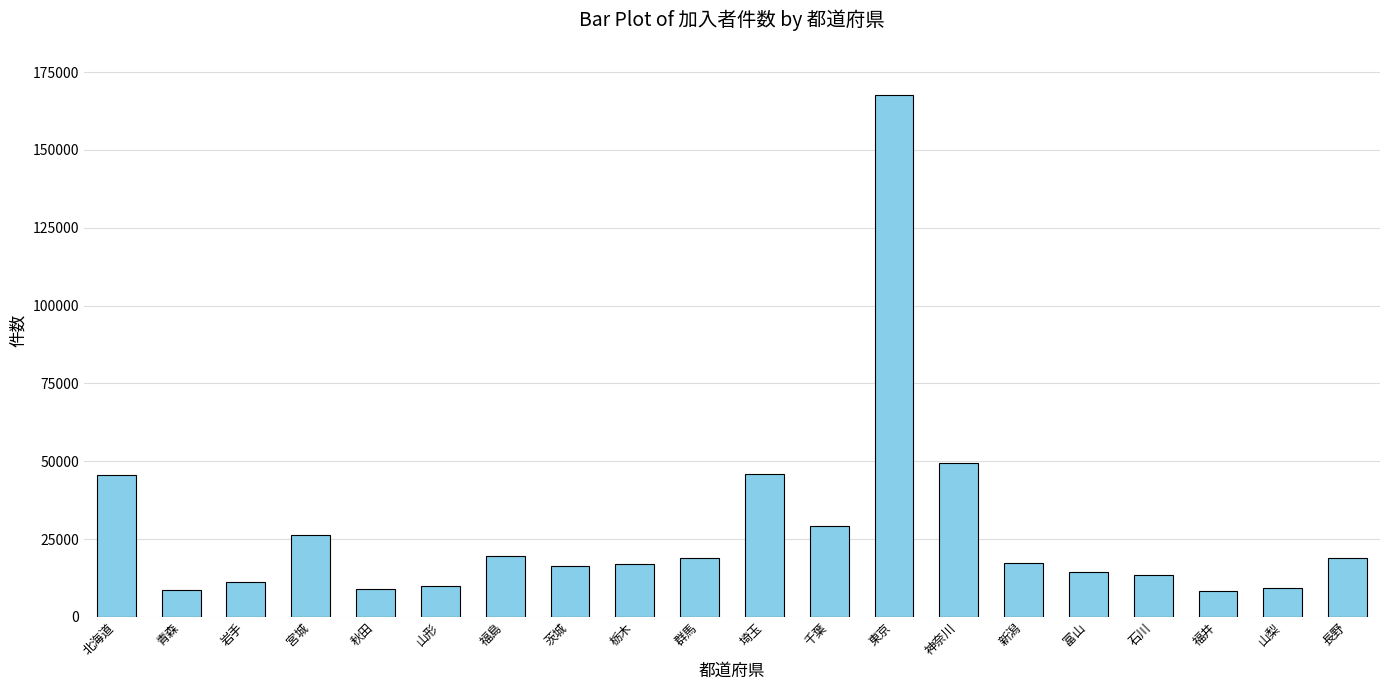

Where is the data nearest to the value 88015?

神奈川